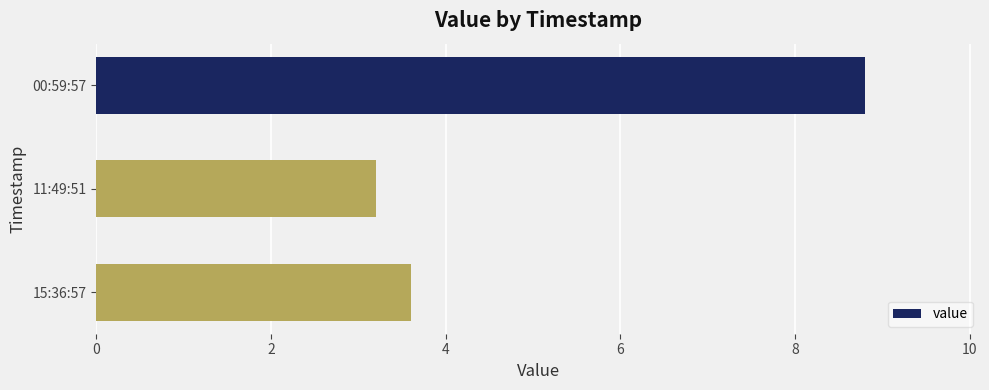

Reading bottom to top, transcribe all the data shown in this chart.

15:36:57=3.6	11:49:51=3.2	00:59:57=8.8